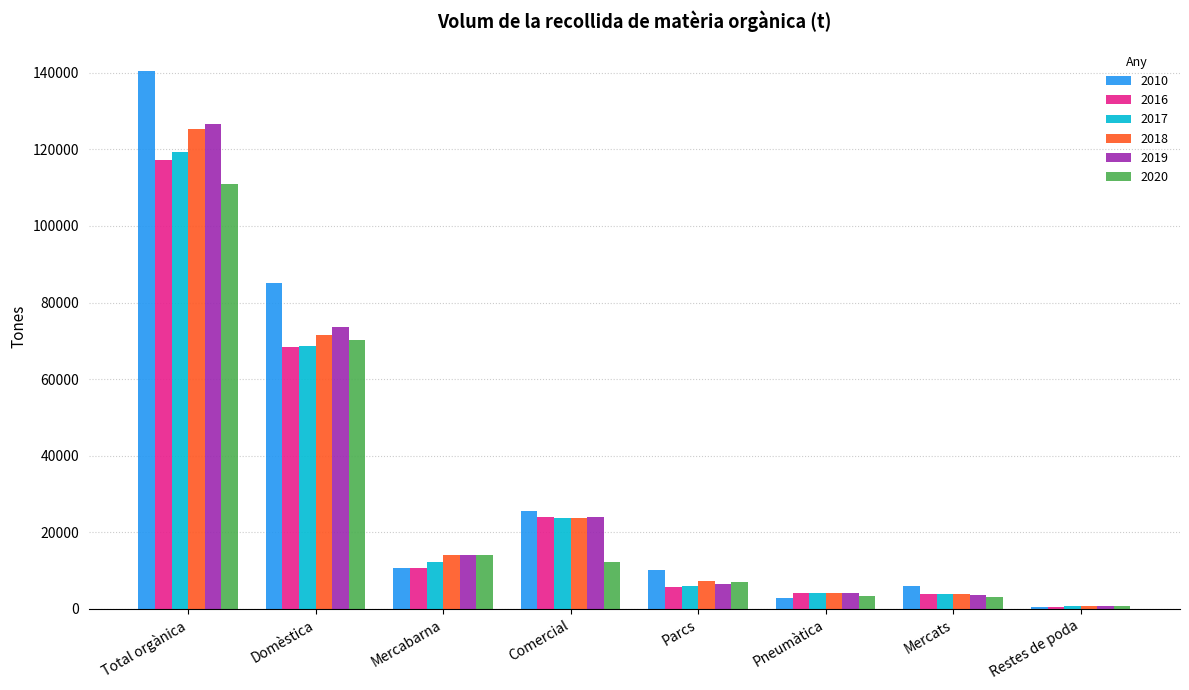

What is the difference between the maximum and minimum values in the 2010 series?

139984.5